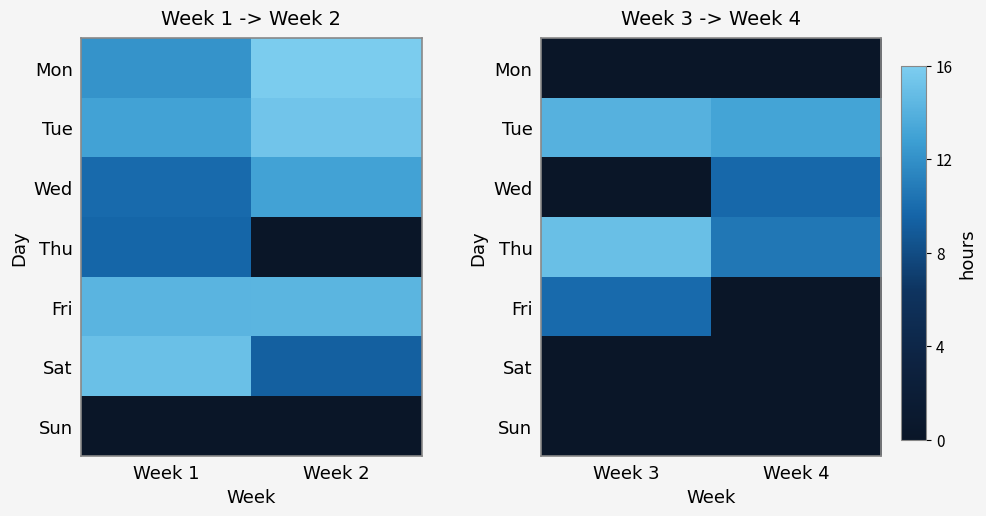

Which category has the lowest value across all series?

Week 3